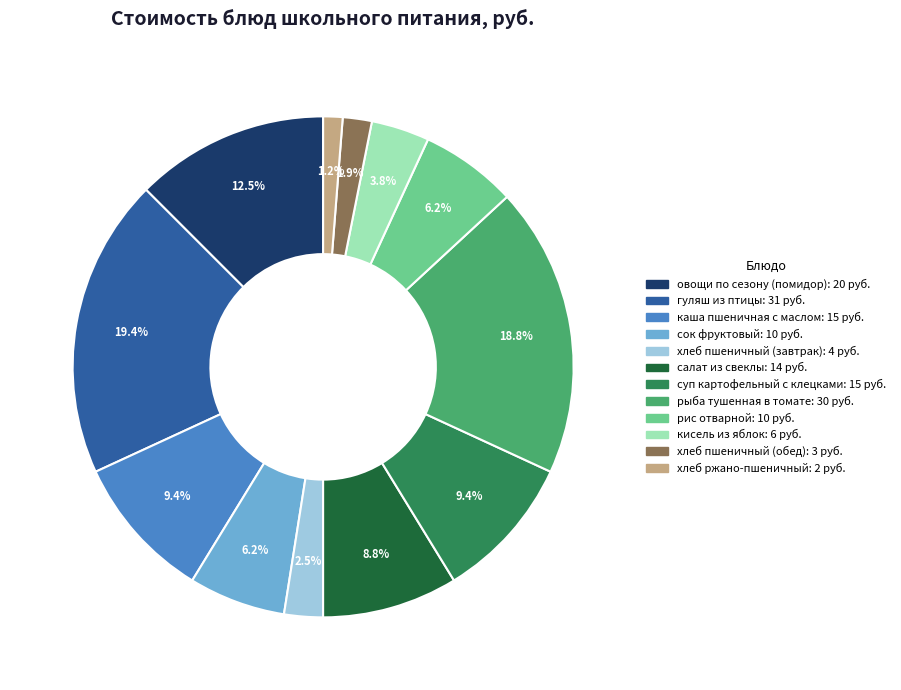

Is there a majority slice in this chart?

No